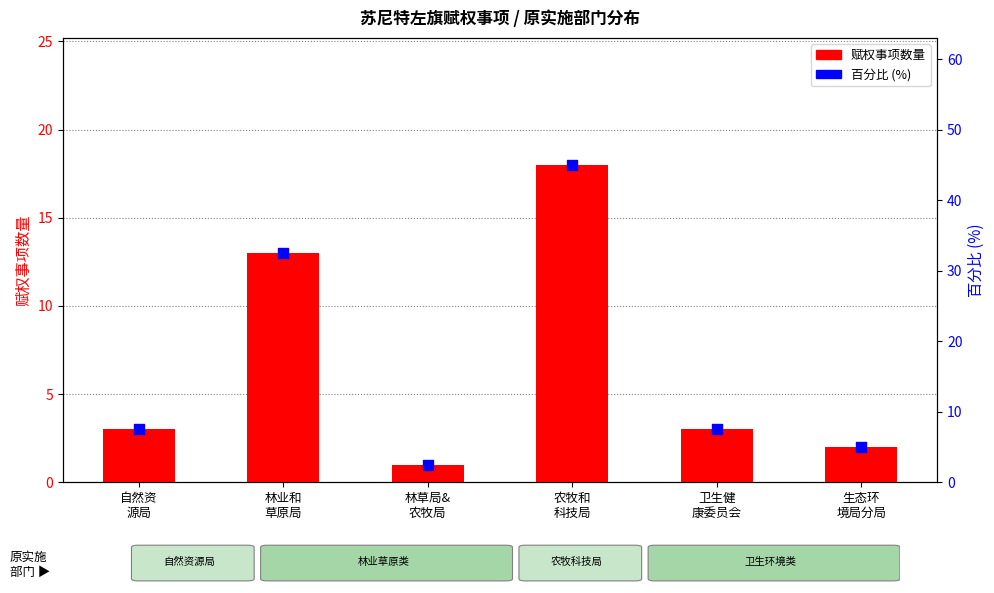

Is the value of 赋权事项数量 at 生态环
境局分局 greater than the value of 百分比 (%) at 生态环
境局分局?

No